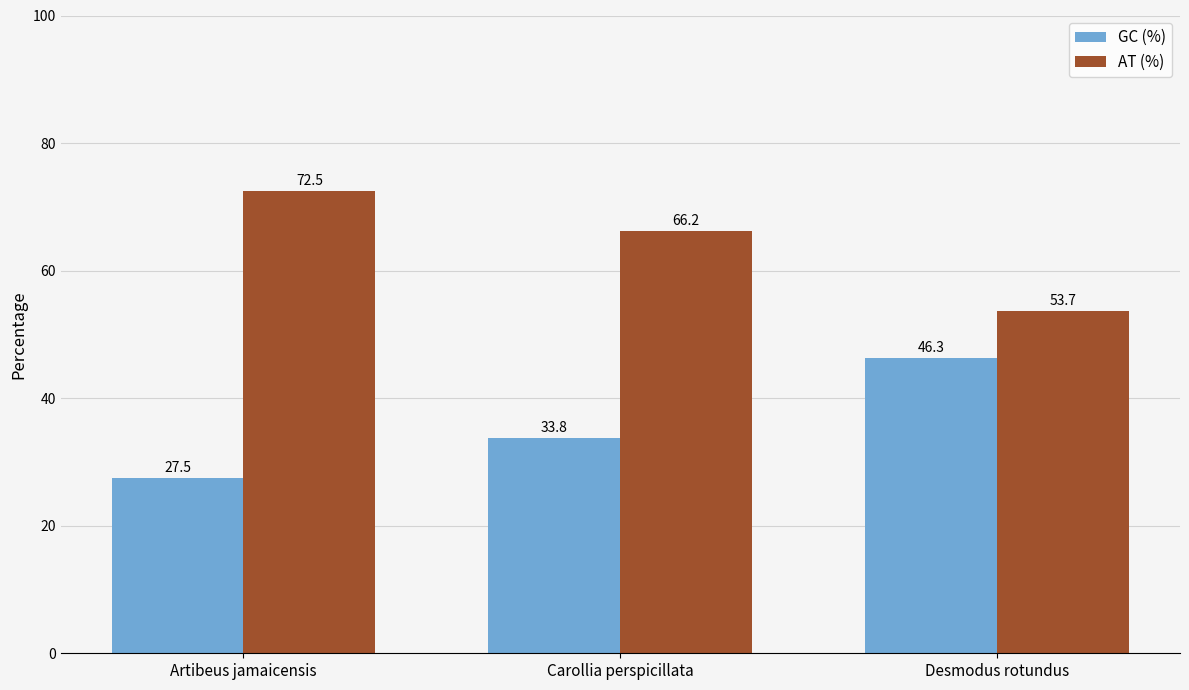

Where does the GC (%) series first go above 33?

Carollia perspicillata